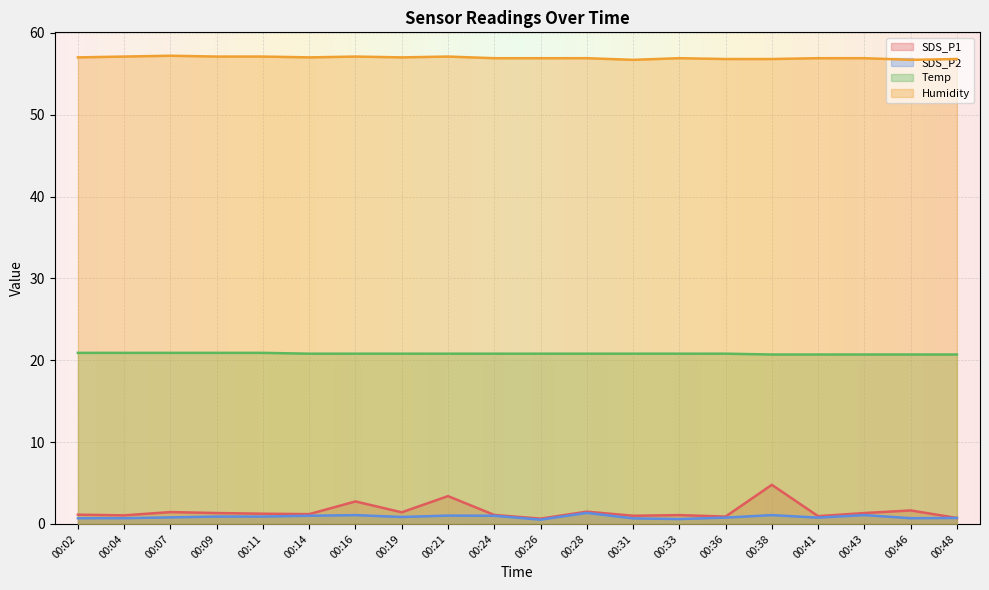

Which category has the highest value across all series?

00:07